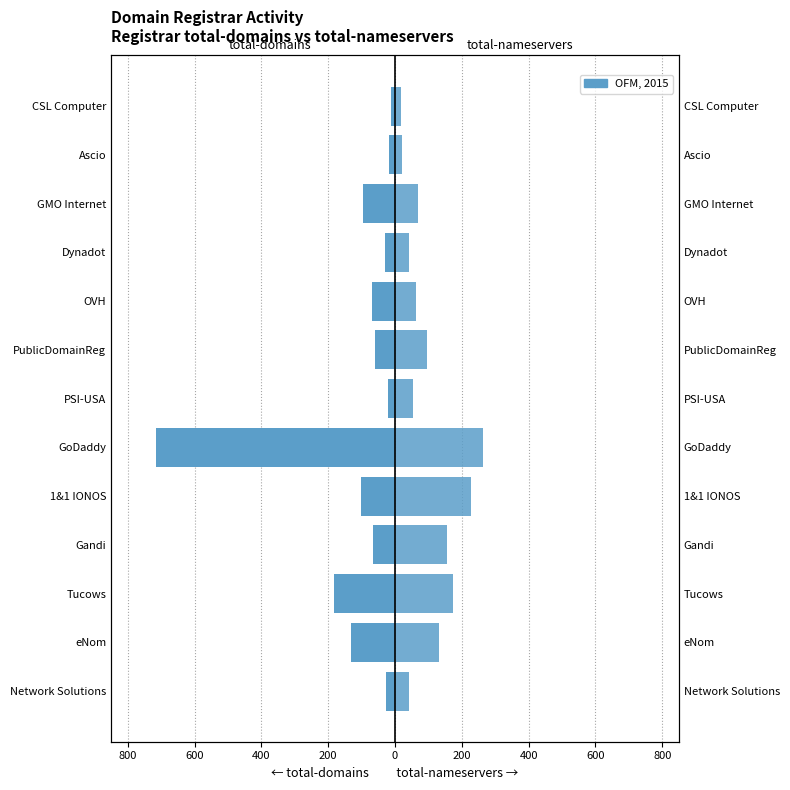

How many values in the total-domains series exceed -65?

6